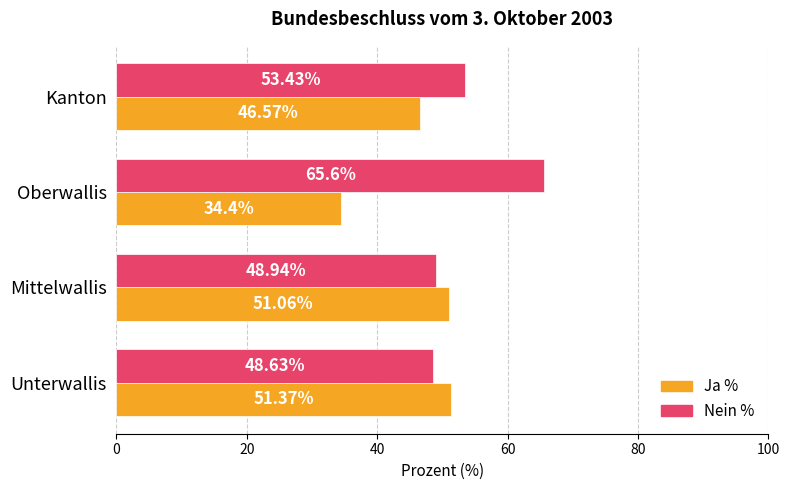

What is the average value of the Ja % series?

45.9